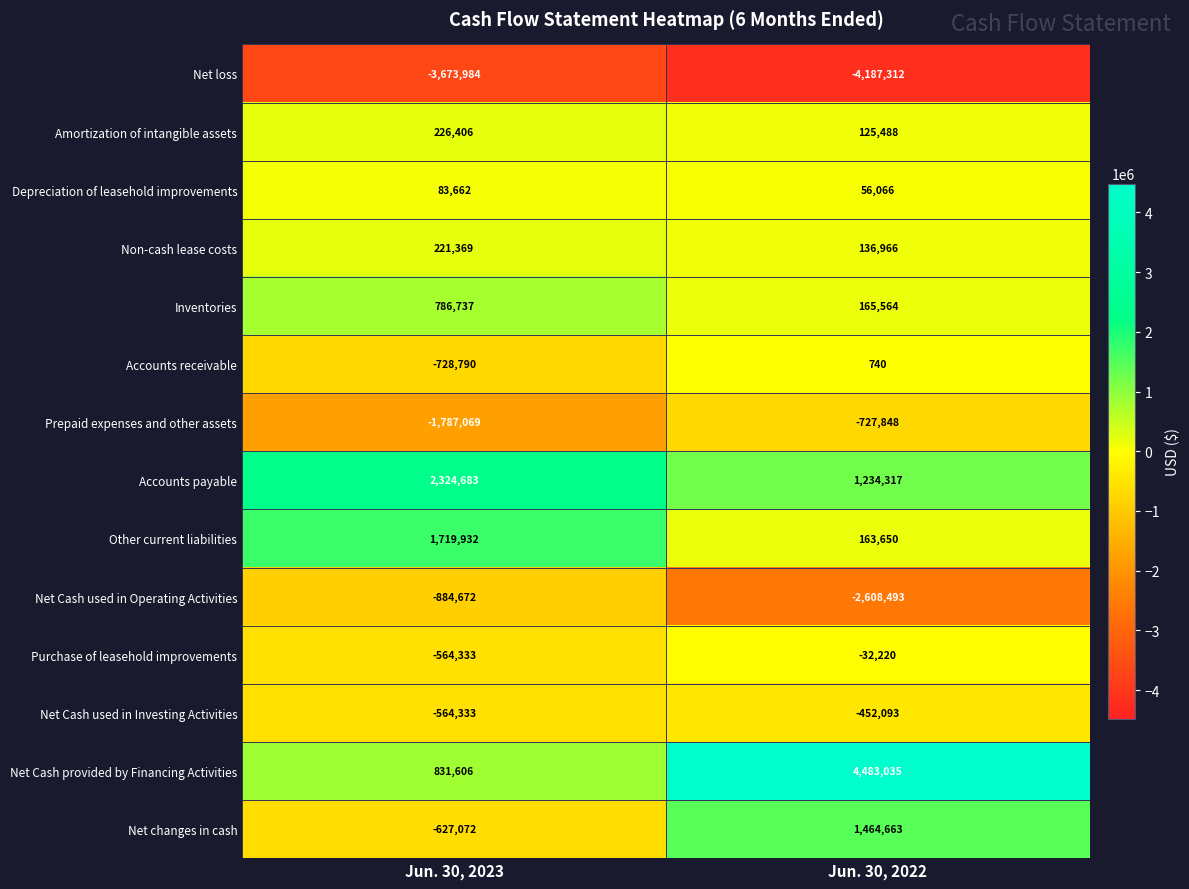

The value of Other current liabilities at Jun. 30, 2023 is 1719932. True or false?

True